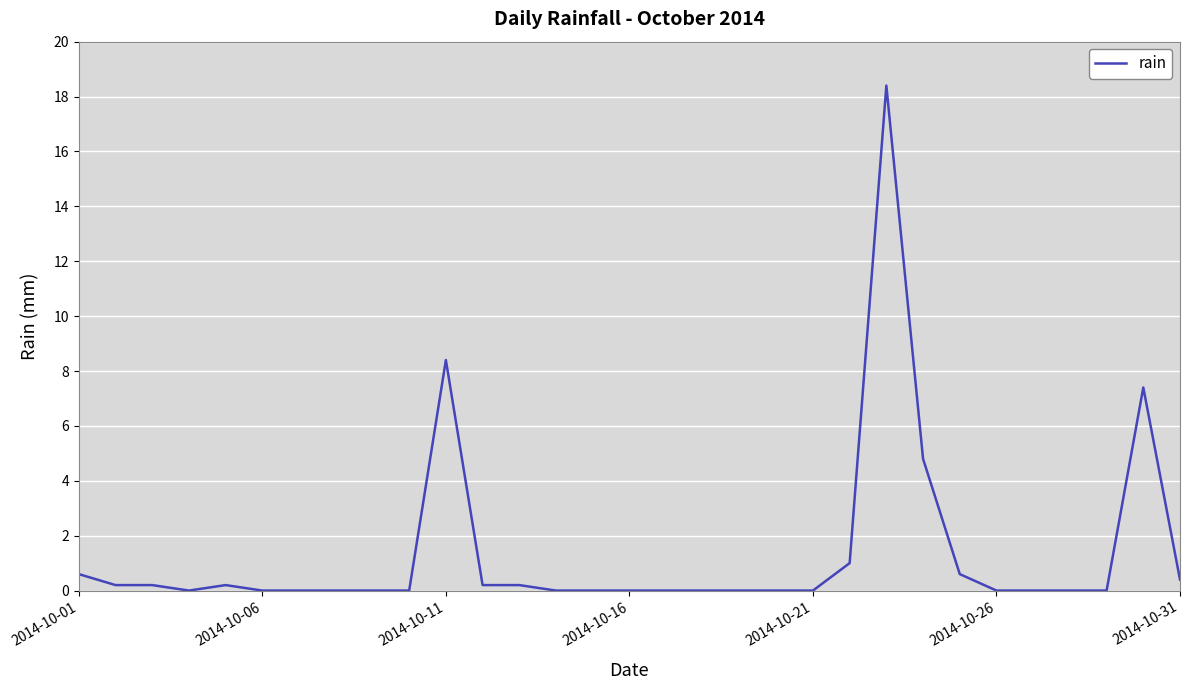

What is the greatest value displayed?

18.4